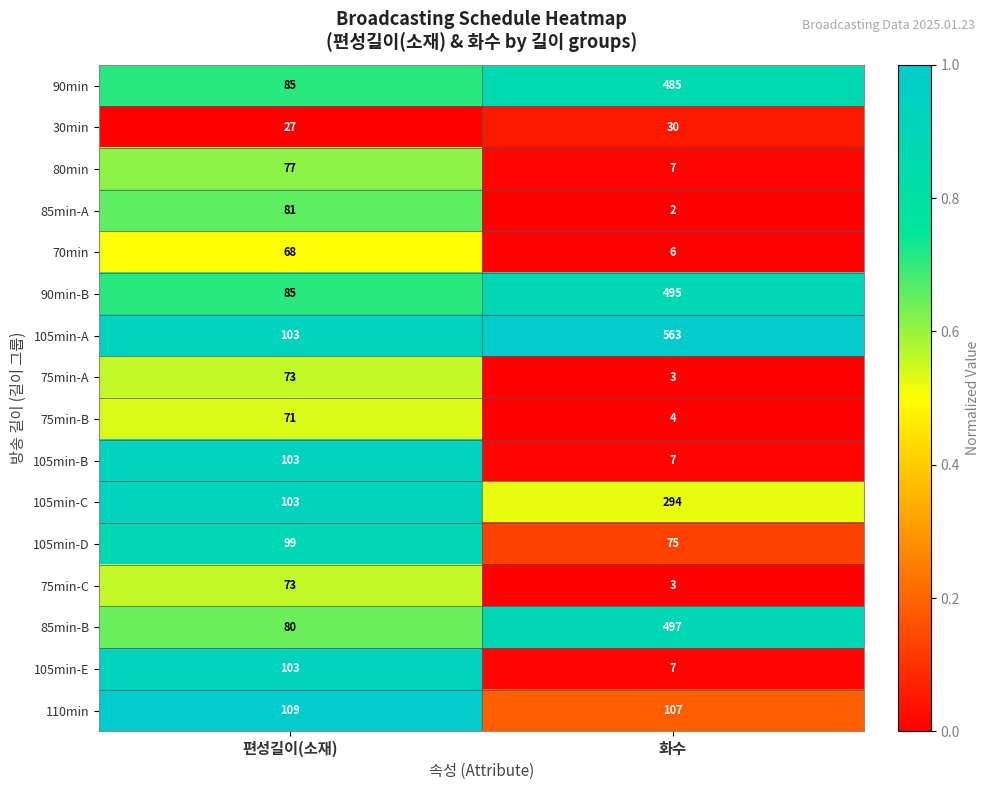

How many categories are shown in the chart?

2